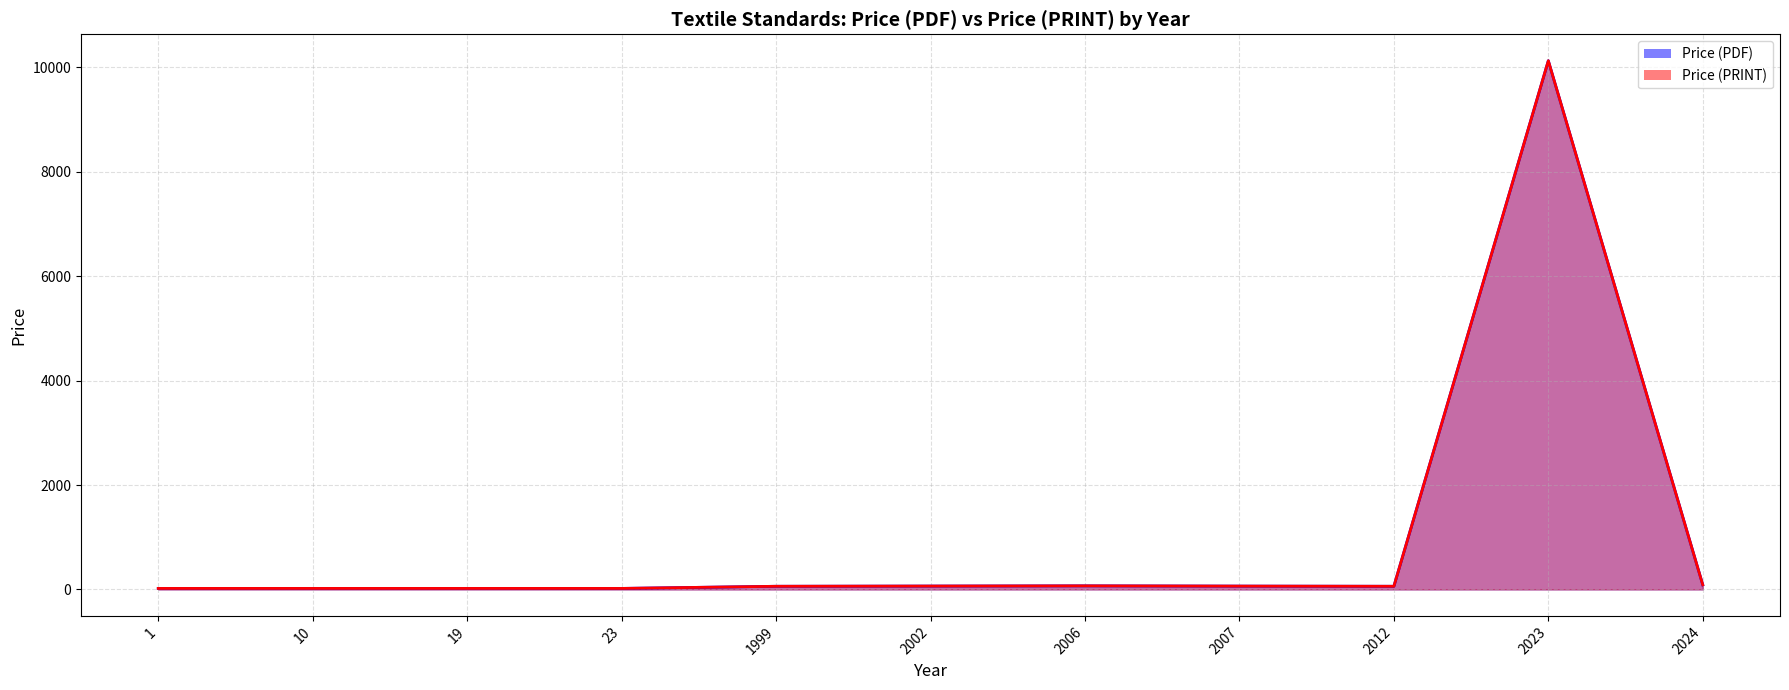

What is the total value across all series at 2012?

122.0